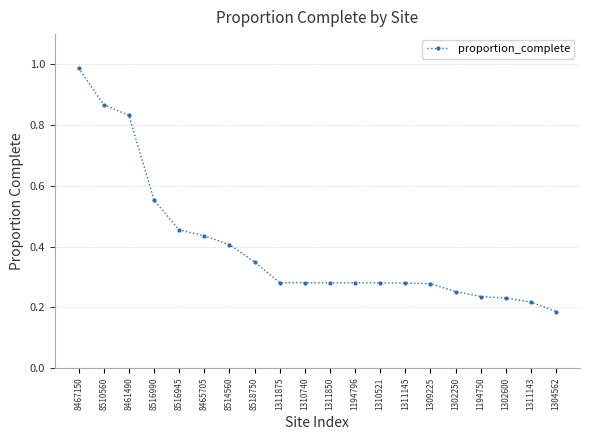

Which label corresponds to the smallest value in the chart?

1304562